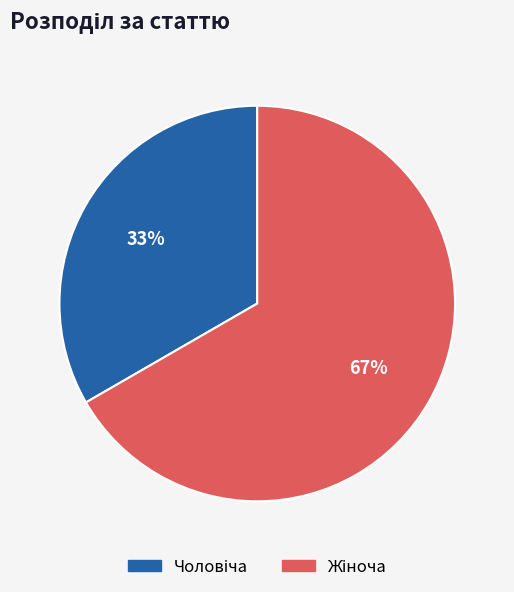

To the nearest percent, what is the average slice percentage?

50%